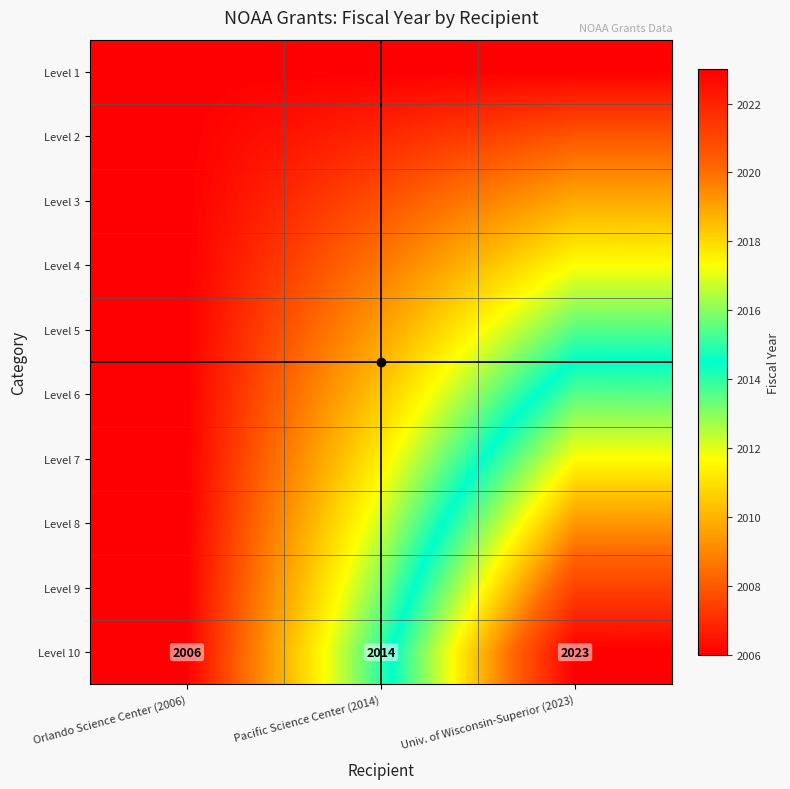

What is the total value across all series at Pacific Science Center (2014)?

20100.0